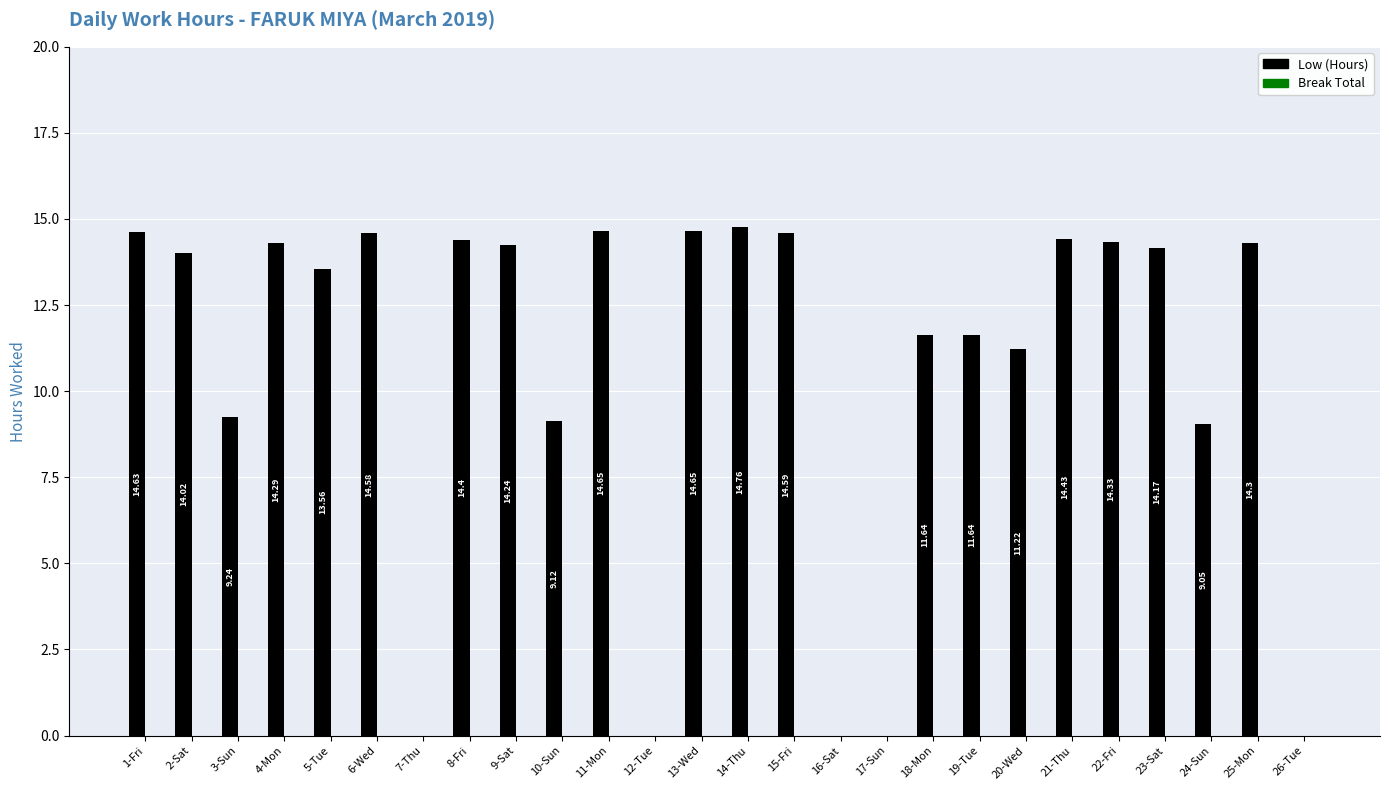

What is the change in value from 6-Wed to 13-Wed?

+0.1